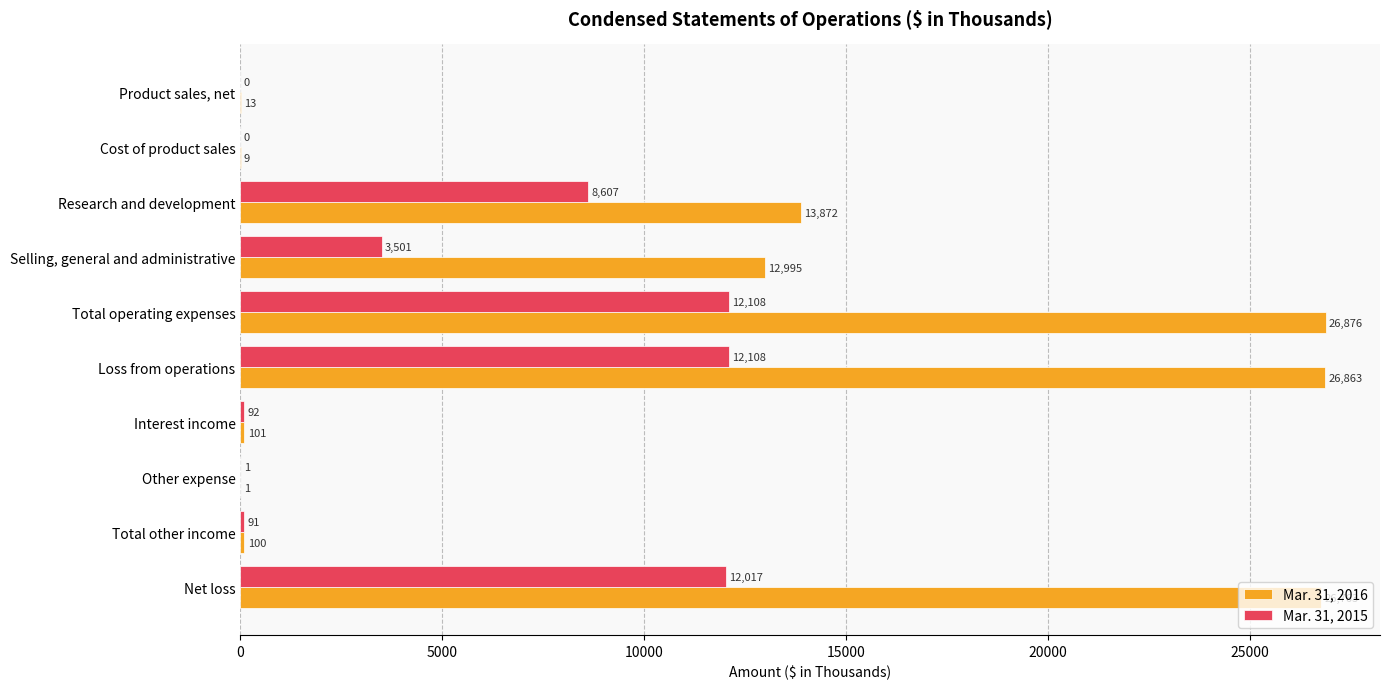

Which label corresponds to the largest value in the chart?

Total operating expenses